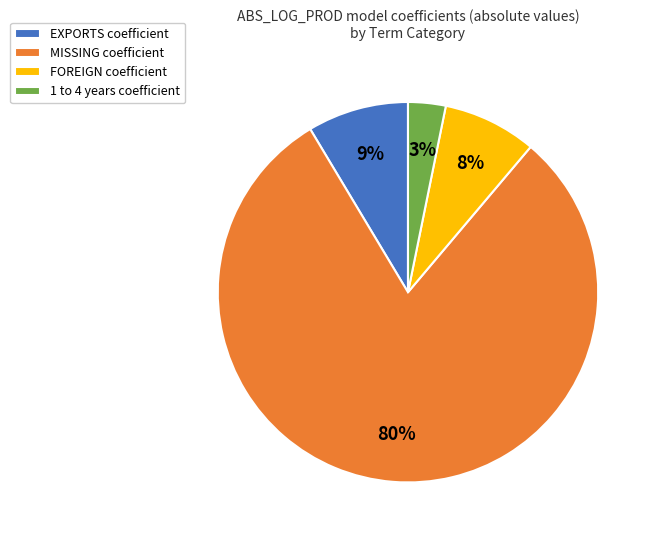

Does any single category account for the majority?

Yes